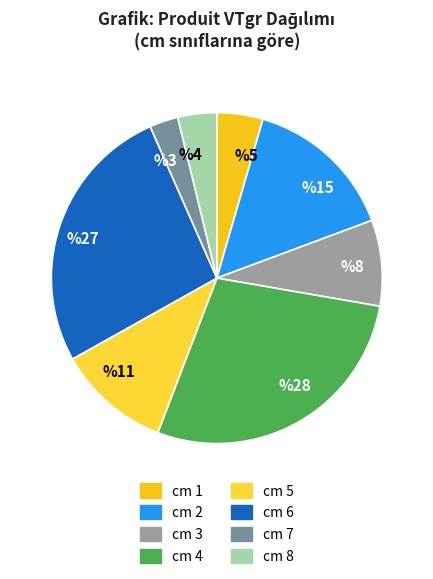

Count the number of slices in the pie.

8